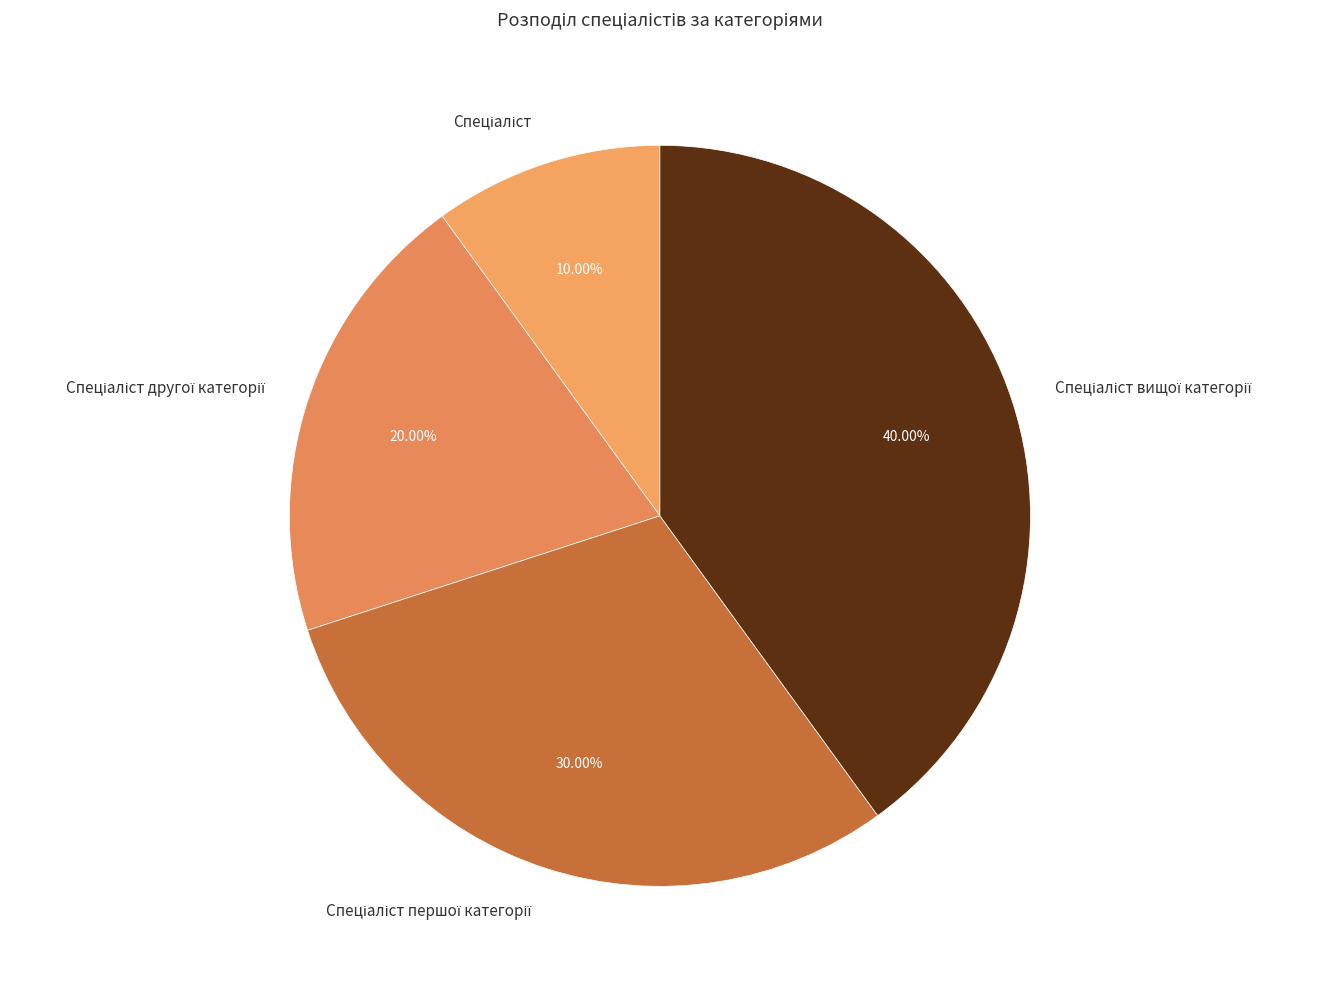

Is there a majority slice in this chart?

No